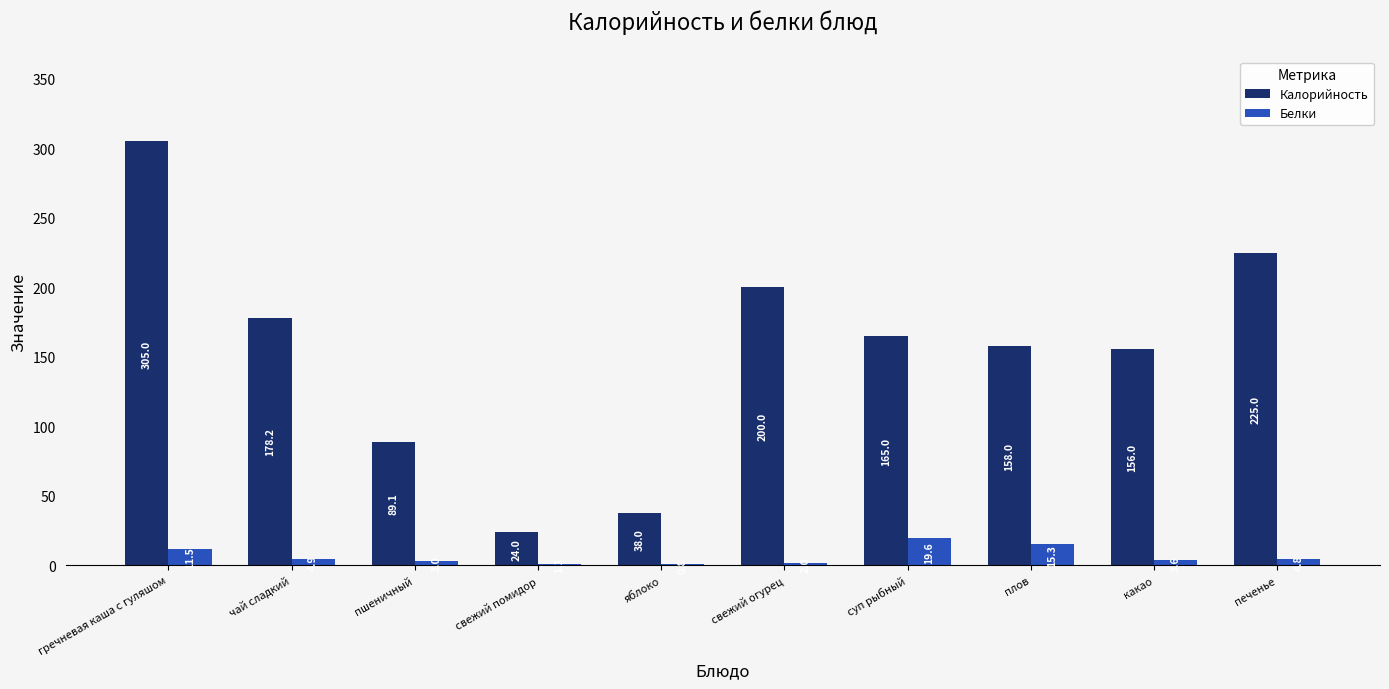

Reading left to right, transcribe all the data shown in this chart.

Калорийность: гречневая каша с гуляшом=305.0	чай сладкий=178.2	пшеничный=89.1	свежий помидор=24.0	яблоко=38.0	свежий огурец=200.0	суп рыбный=165.0	плов=158.0	какао=156.0	печенье=225.0
Белки: гречневая каша с гуляшом=11.5	чай сладкий=4.9	пшеничный=3.0	свежий помидор=1.1	яблоко=0.8	свежий огурец=2.0	суп рыбный=19.6	плов=15.3	какао=3.6	печенье=4.8